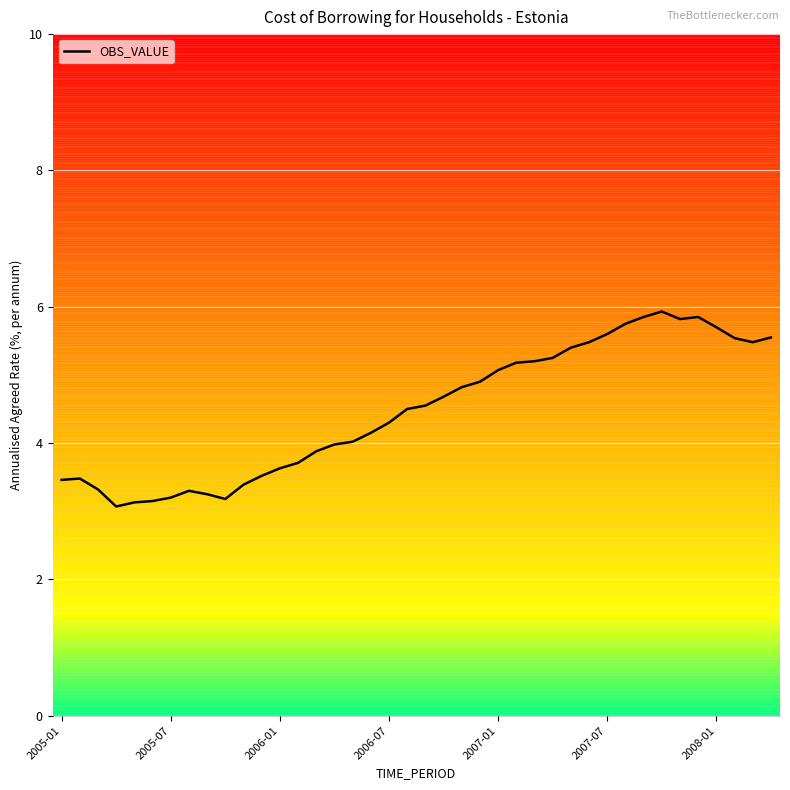

What is the greatest value displayed?

5.9